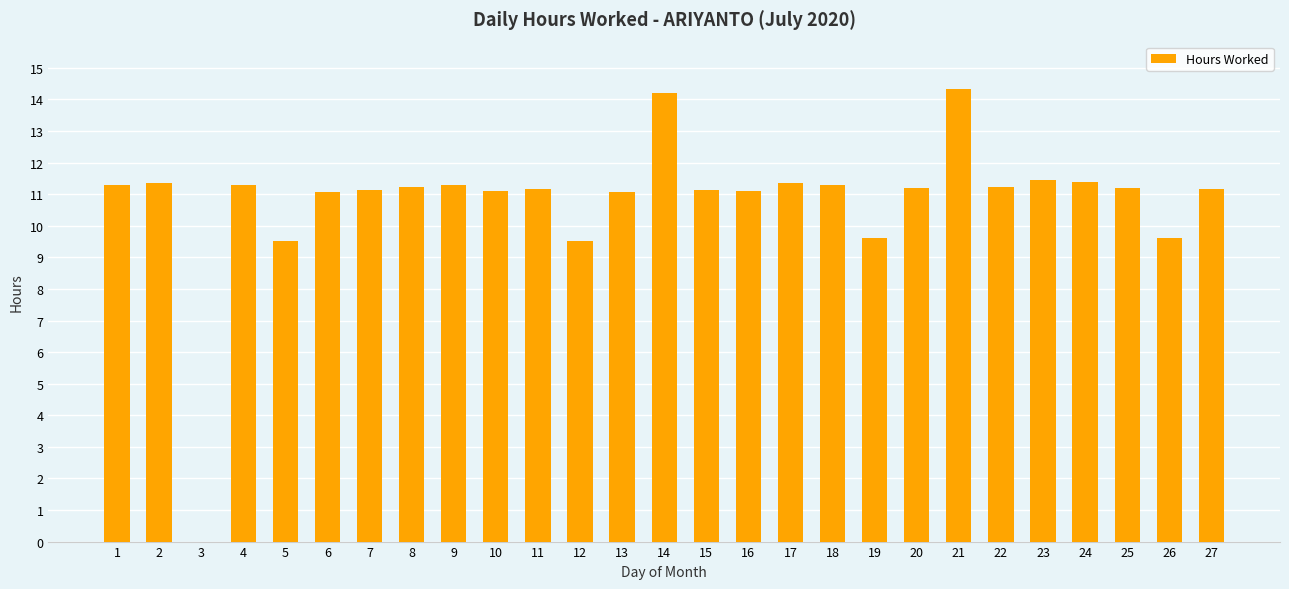

True or false: the data shows 5.1 at 3.

False